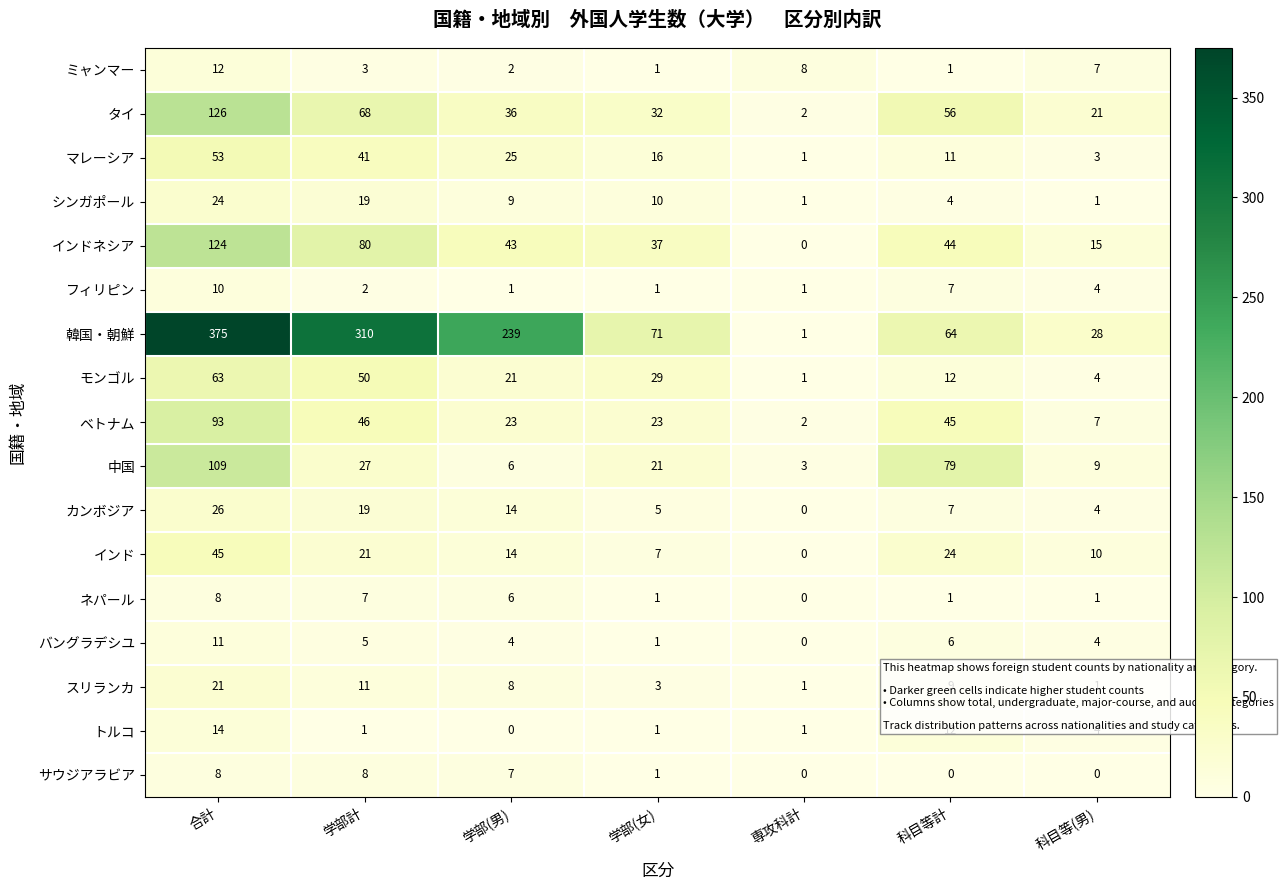

True or false: フィリピン has a value of 0 at 専攻科計.

False